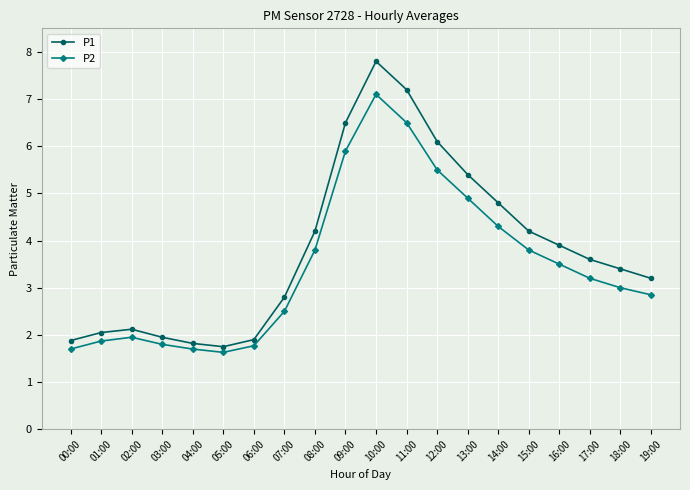

How many distinct data groups are displayed?

2